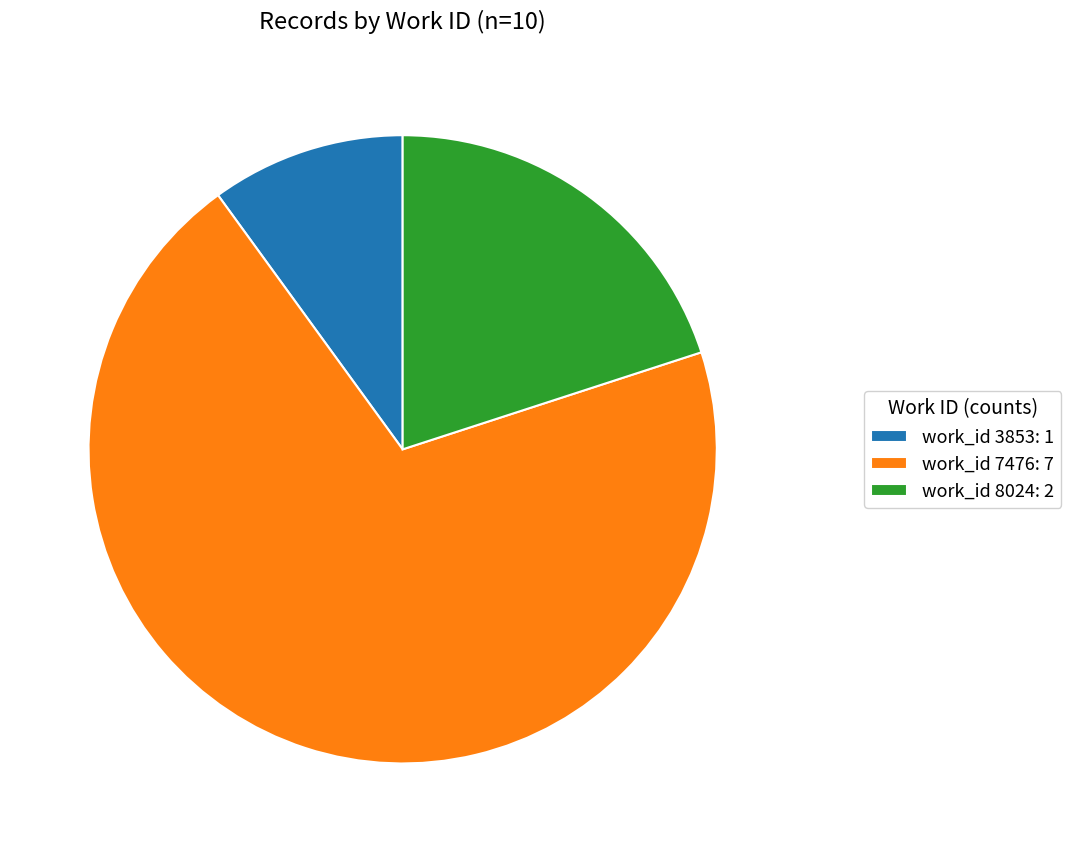

How many slices are in this pie chart?

3